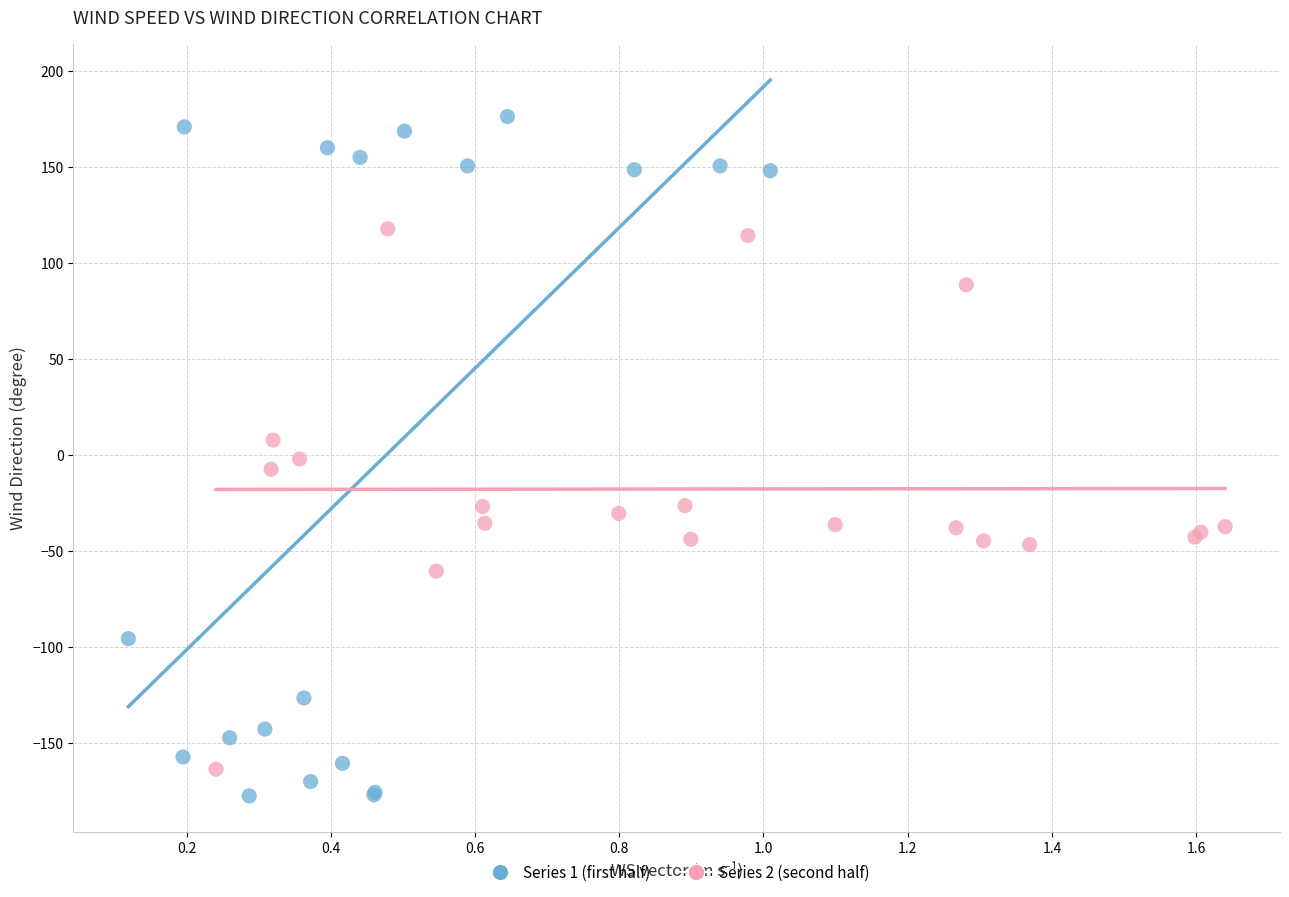

Which series has the largest Y range (max minus min)?

Series 1 (first half)